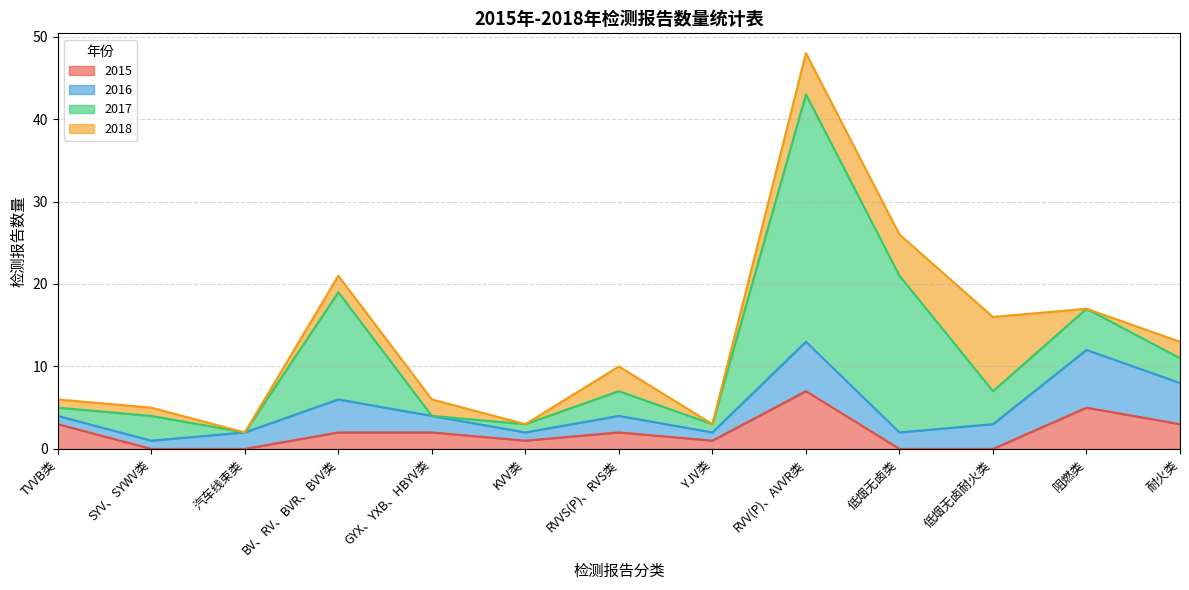

What position from the left is 低烟无卤类?

10